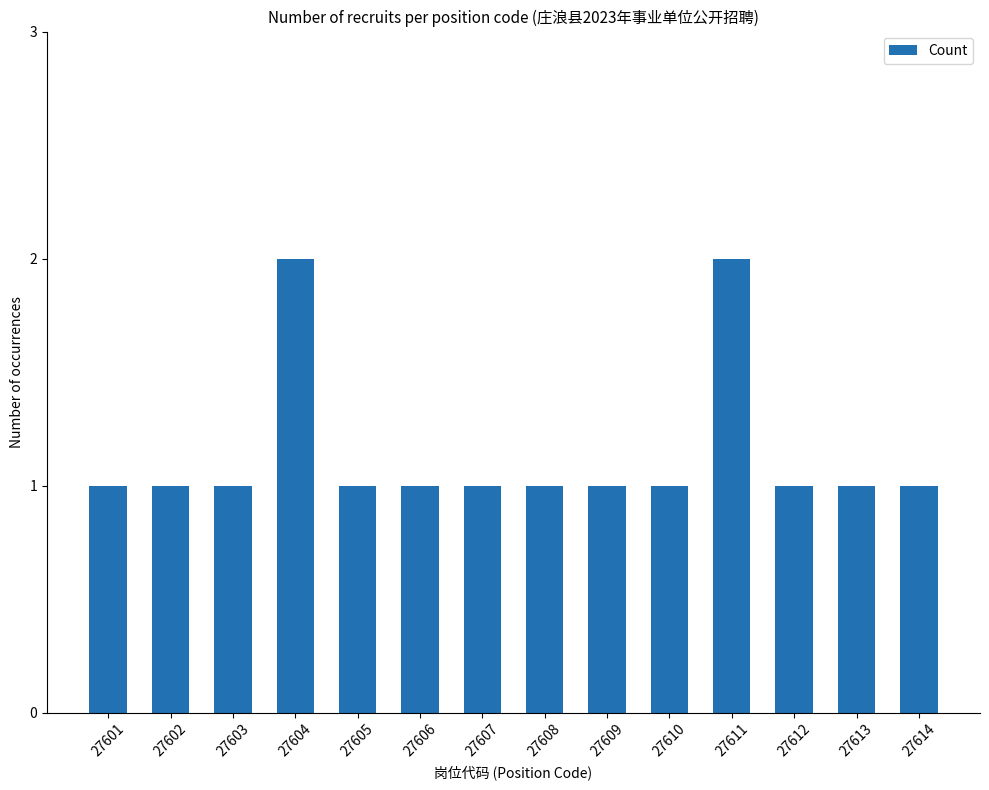

What is the value of the 11th bar from the left?

2